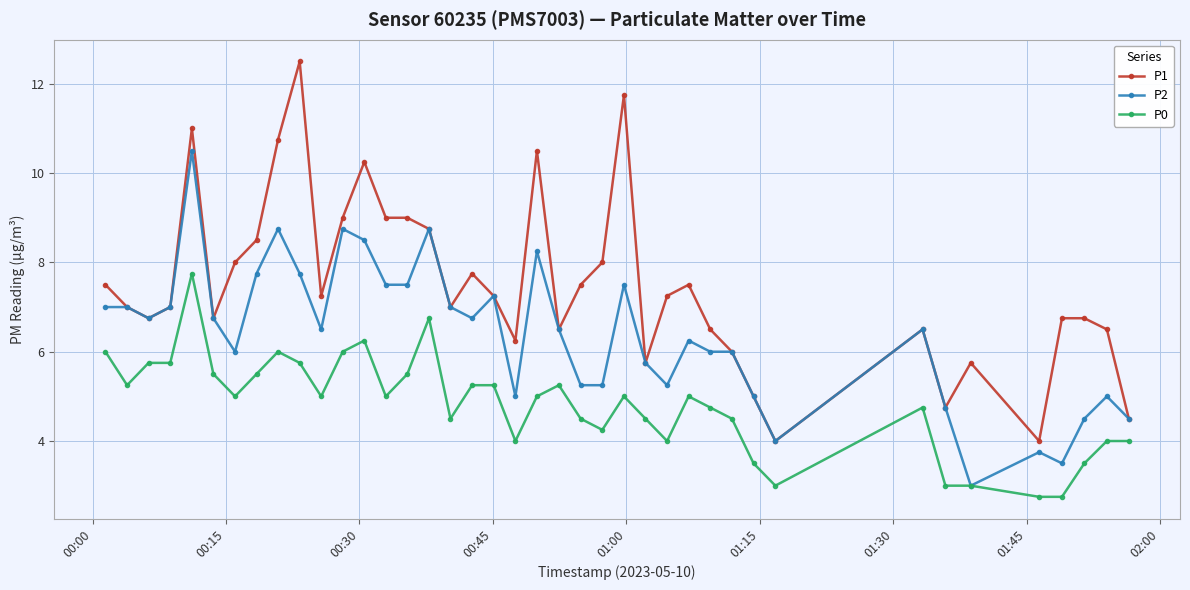

What is the value of the P0 point at the 14th from the left?

5.0